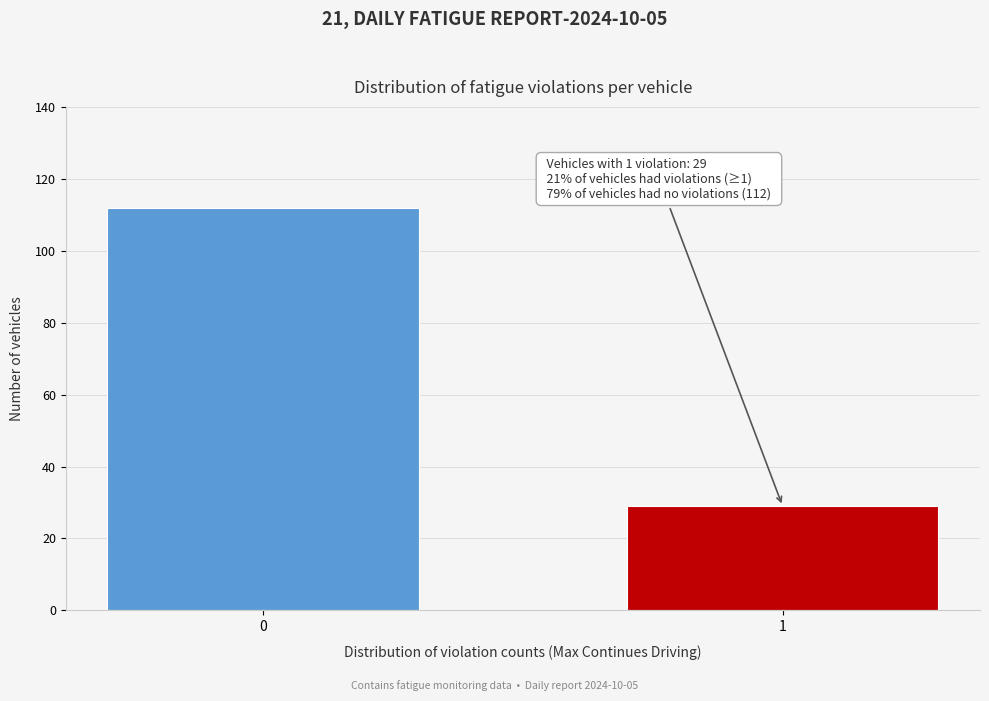

Reading left to right, what are all the values shown in this chart?

112	29